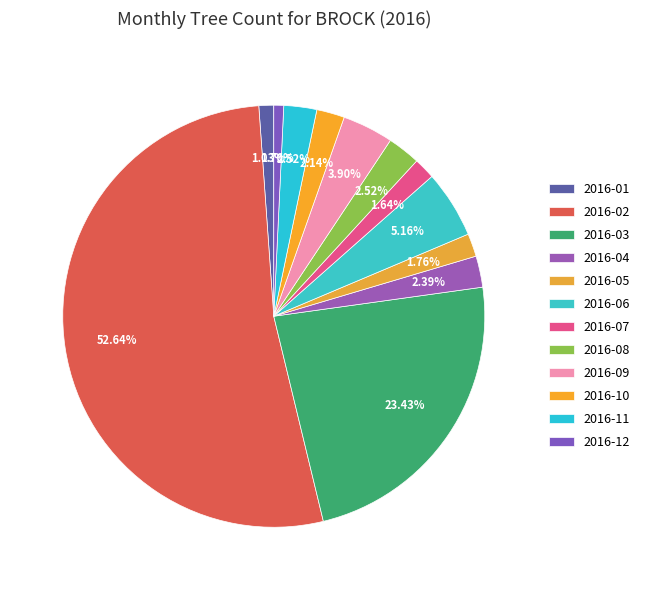

Which has a higher value, 2016-09 or 2016-01?

2016-09